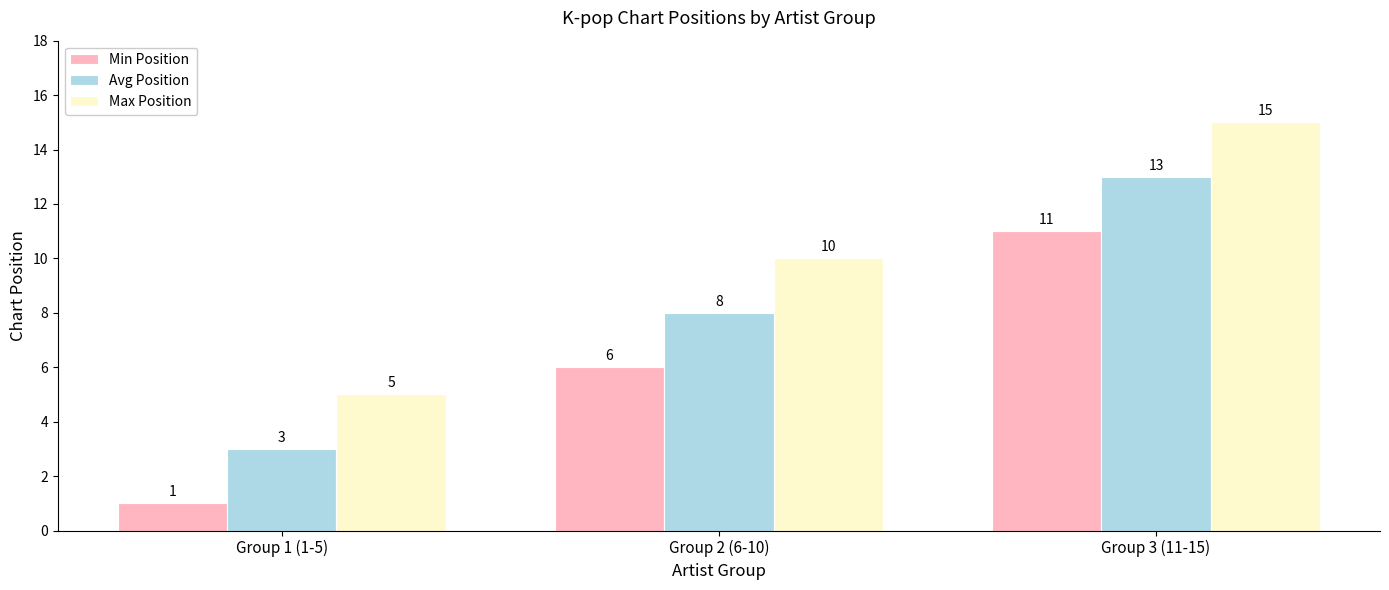

How many groups of bars are there?

3